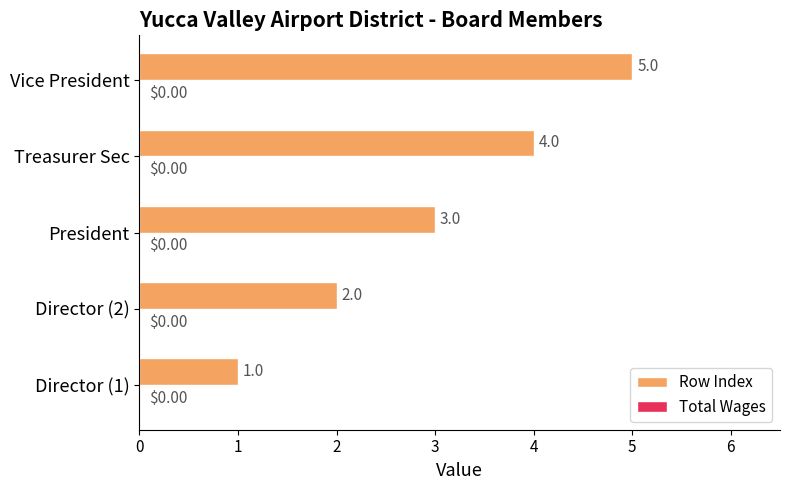

Approximately how many times larger is the value at Director (2) compared to Director (1)?

2.0